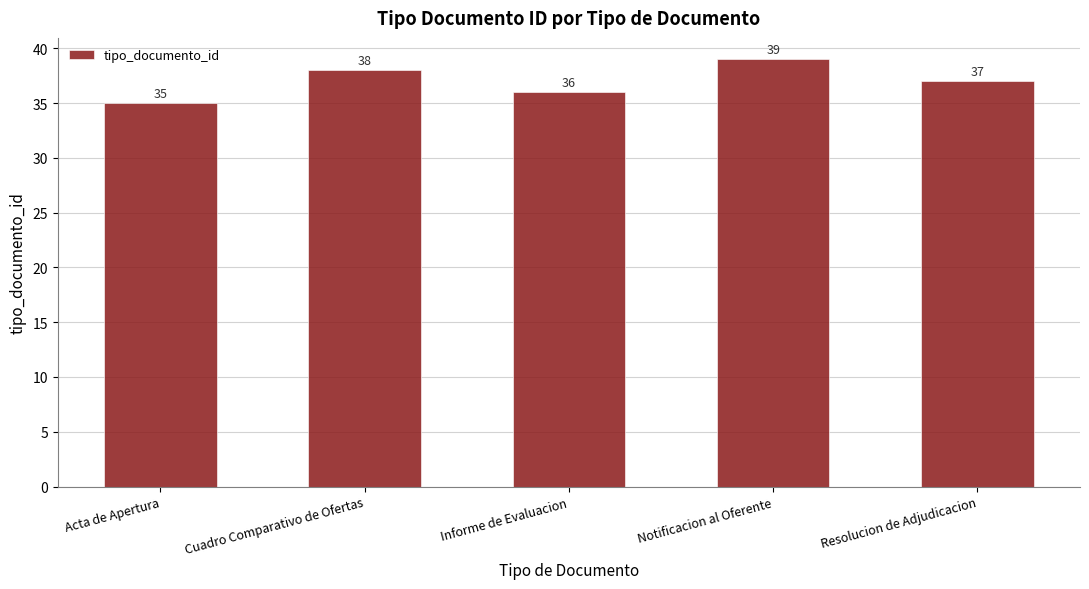

Approximately how many times larger is the value at Acta de Apertura compared to Notificacion al Oferente?

0.9